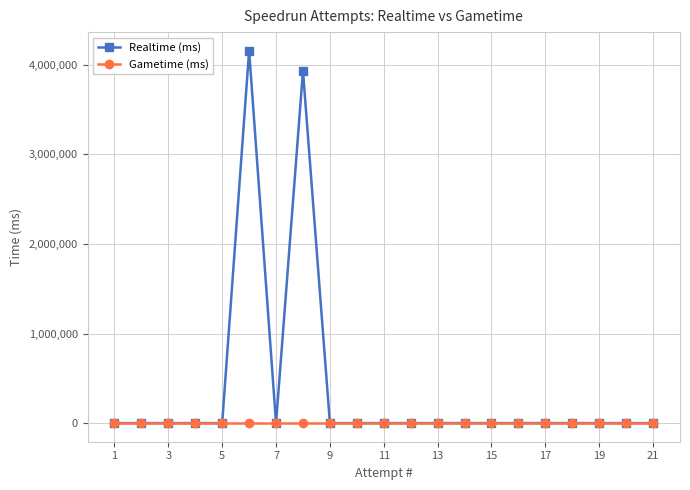

How many values in Realtime (ms) are above zero?

2